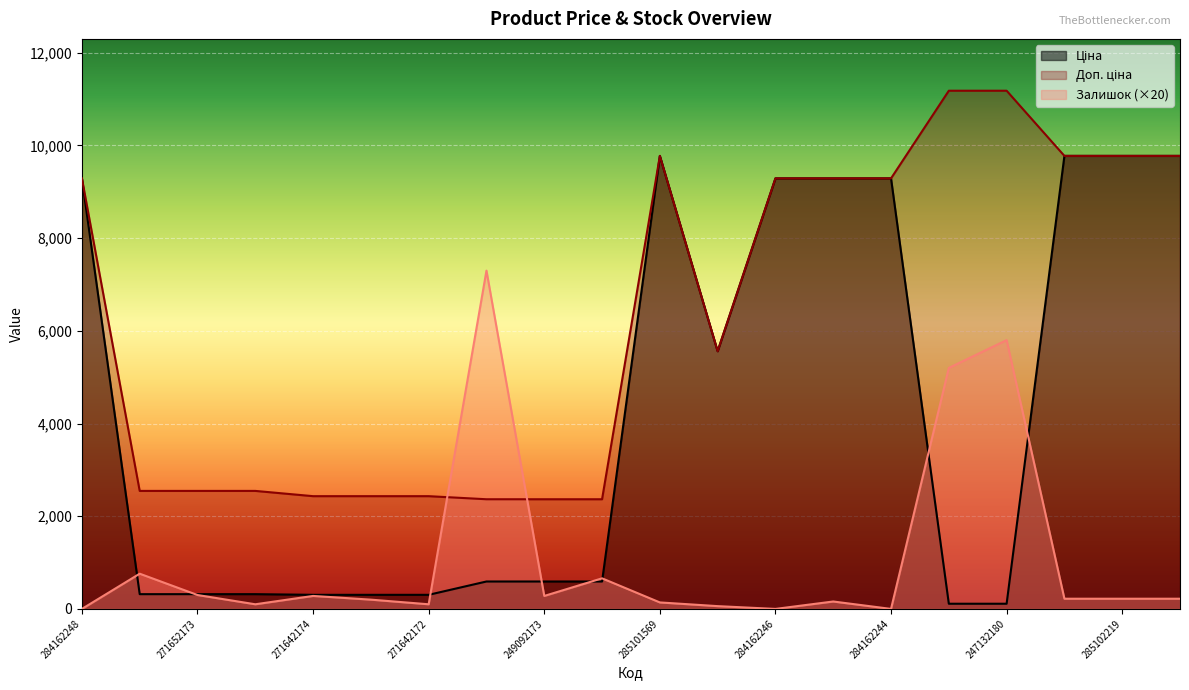

At 271652174, list the series in order from smallest to largest.

Ціна, Залишок, Доп. ціна